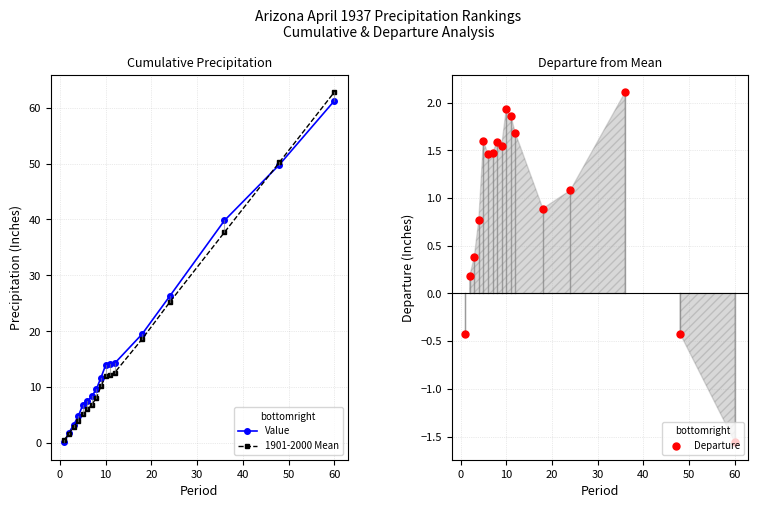

What is the minimum value for Departure?

-1.6